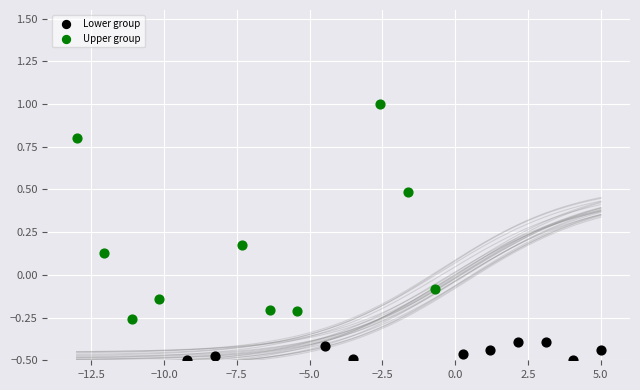

Which series reaches the minimum Y coordinate?

Lower group